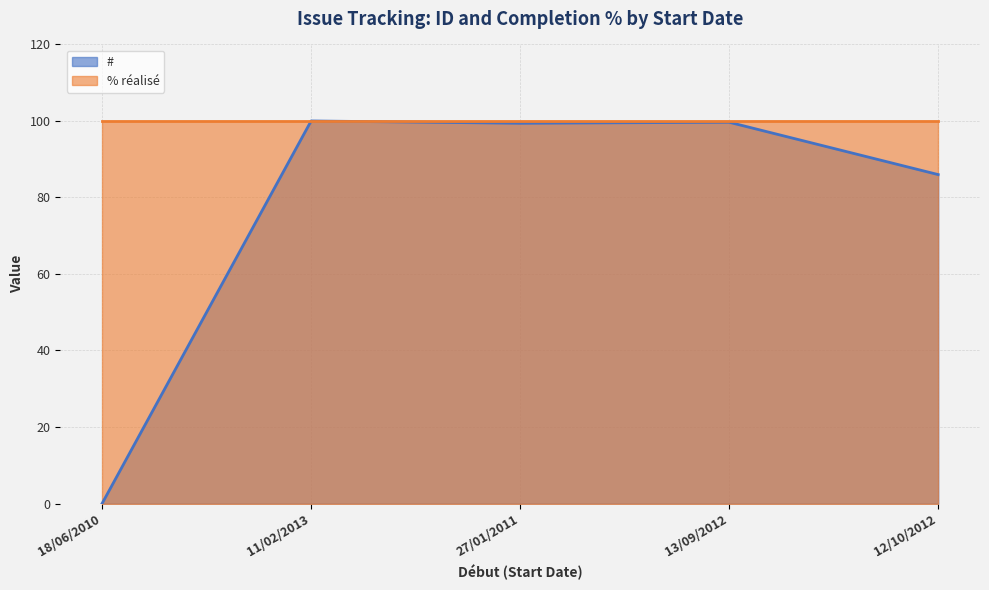

What is the label of the 1st point from the left?

18/06/2010